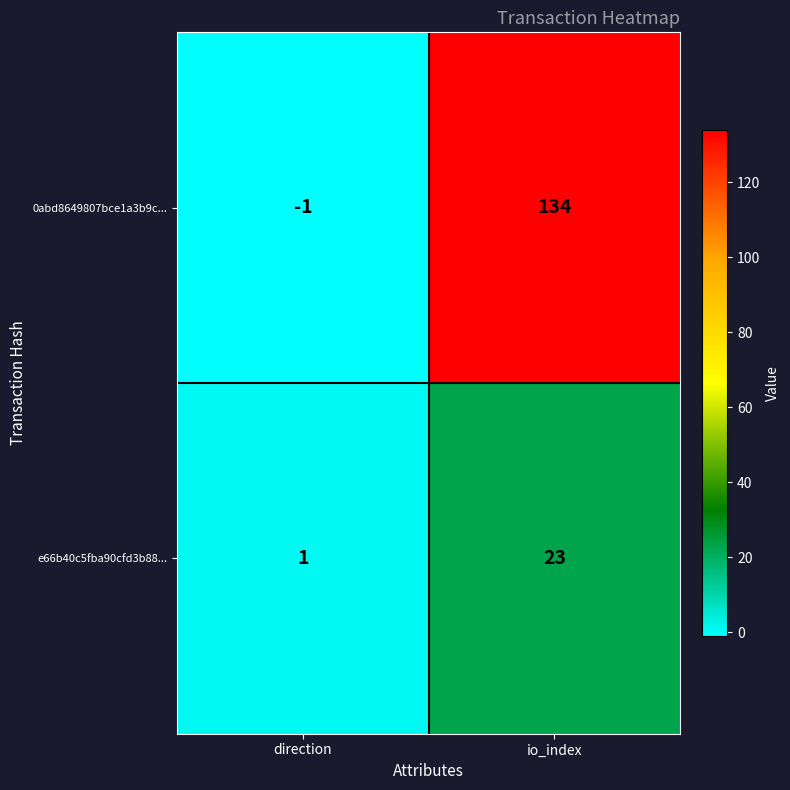

Reading left to right, extract all data points from this chart.

0abd8649807bce1a3b9c...: -1	134
e66b40c5fba90cfd3b88...: 1	23